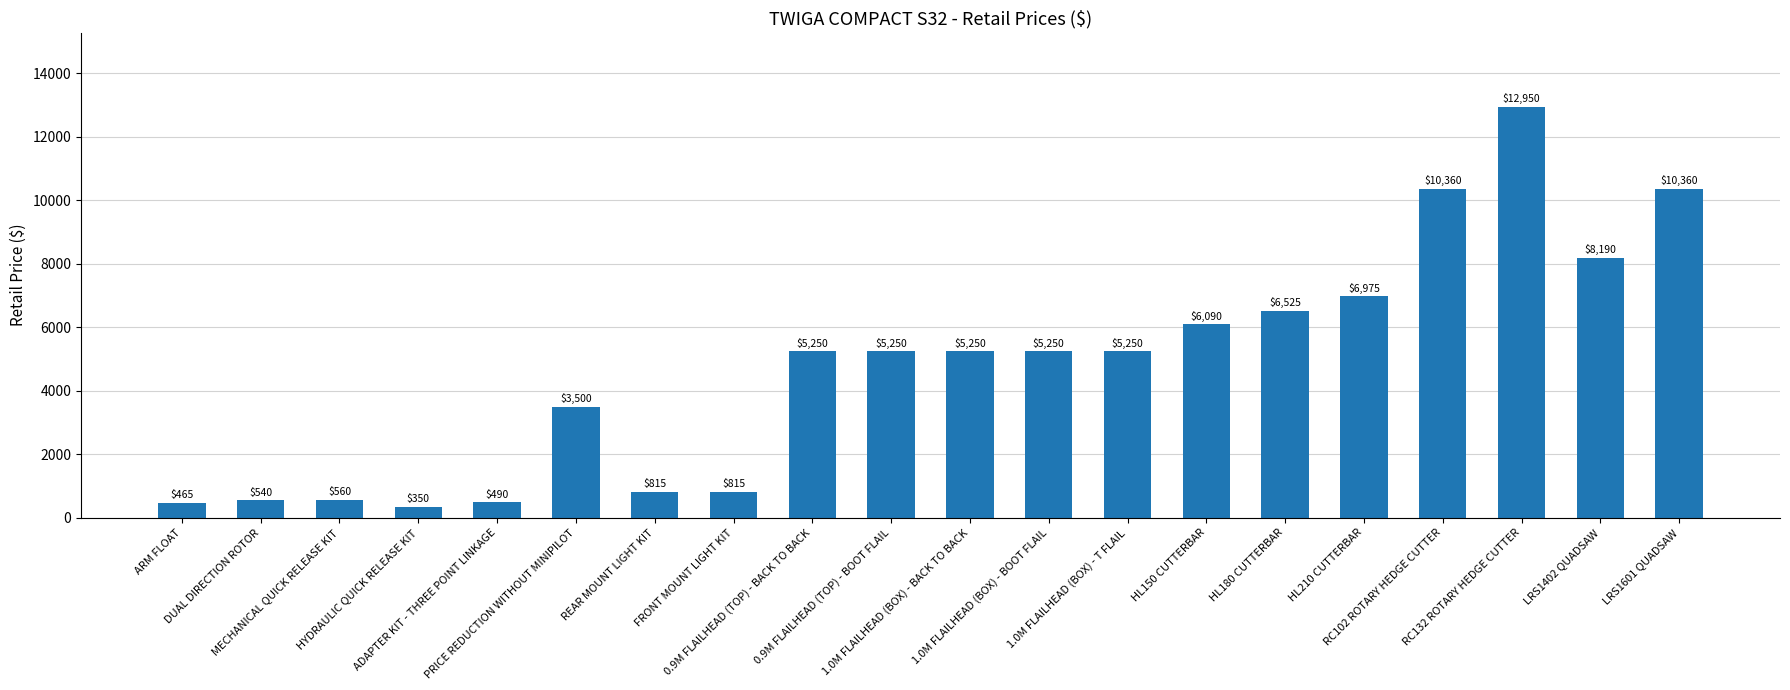

What is the difference between the maximum and minimum values?

12600